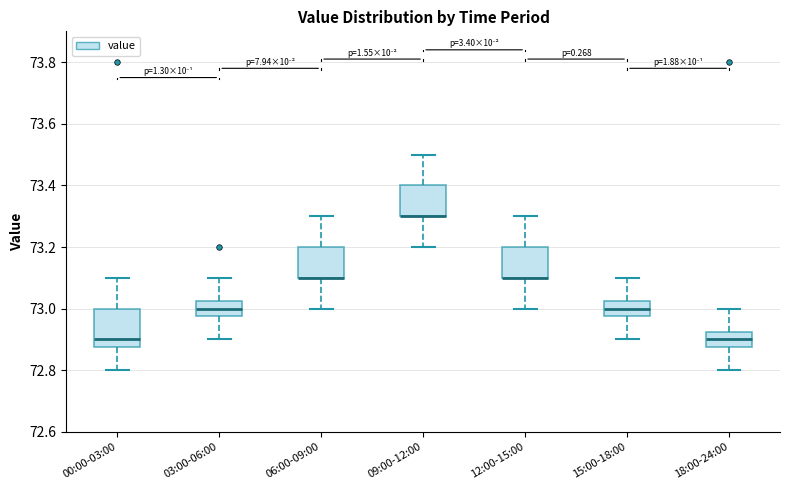

Comparing the boxes themselves (not the whiskers), which one is the tallest?

00:00-03:00